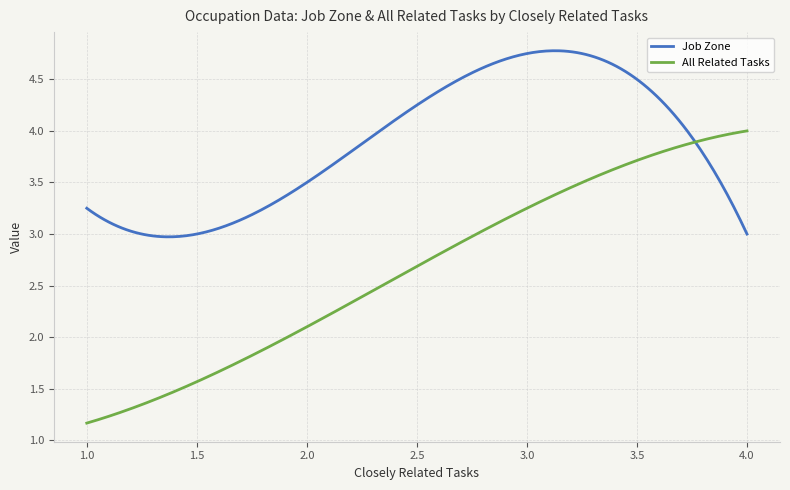

Which series has the largest total across all categories?

Job Zone